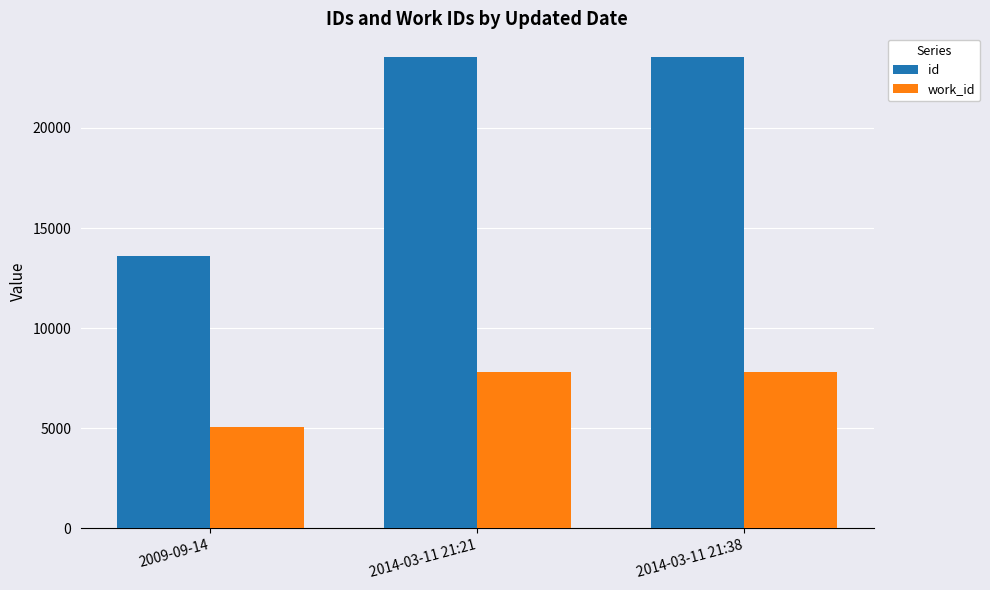

What is the spread (max minus min) of values at 2009-09-14?

8536